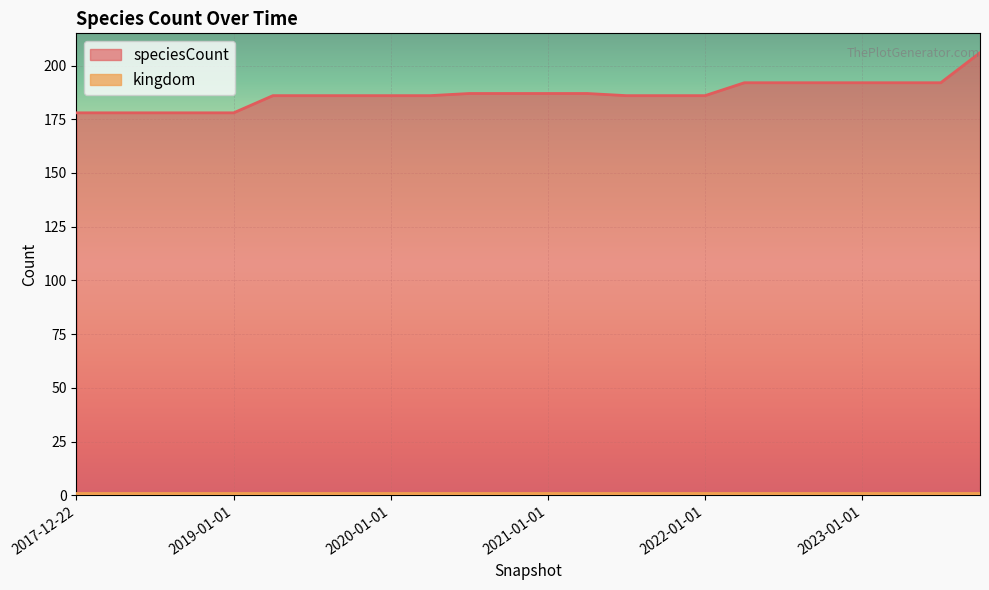

The chart shows a value of 113 at 2020-10-01. True or false?

False